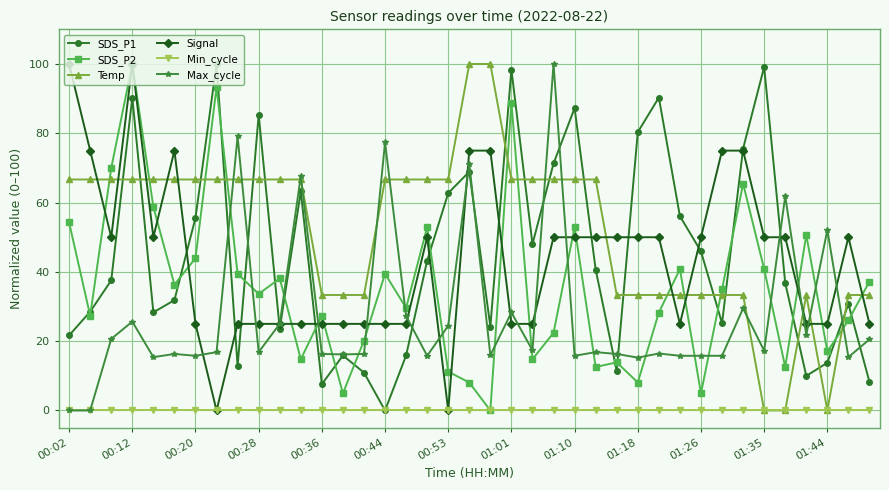

True or false: SDS_P2 and SDS_P1 intersect in this chart.

True